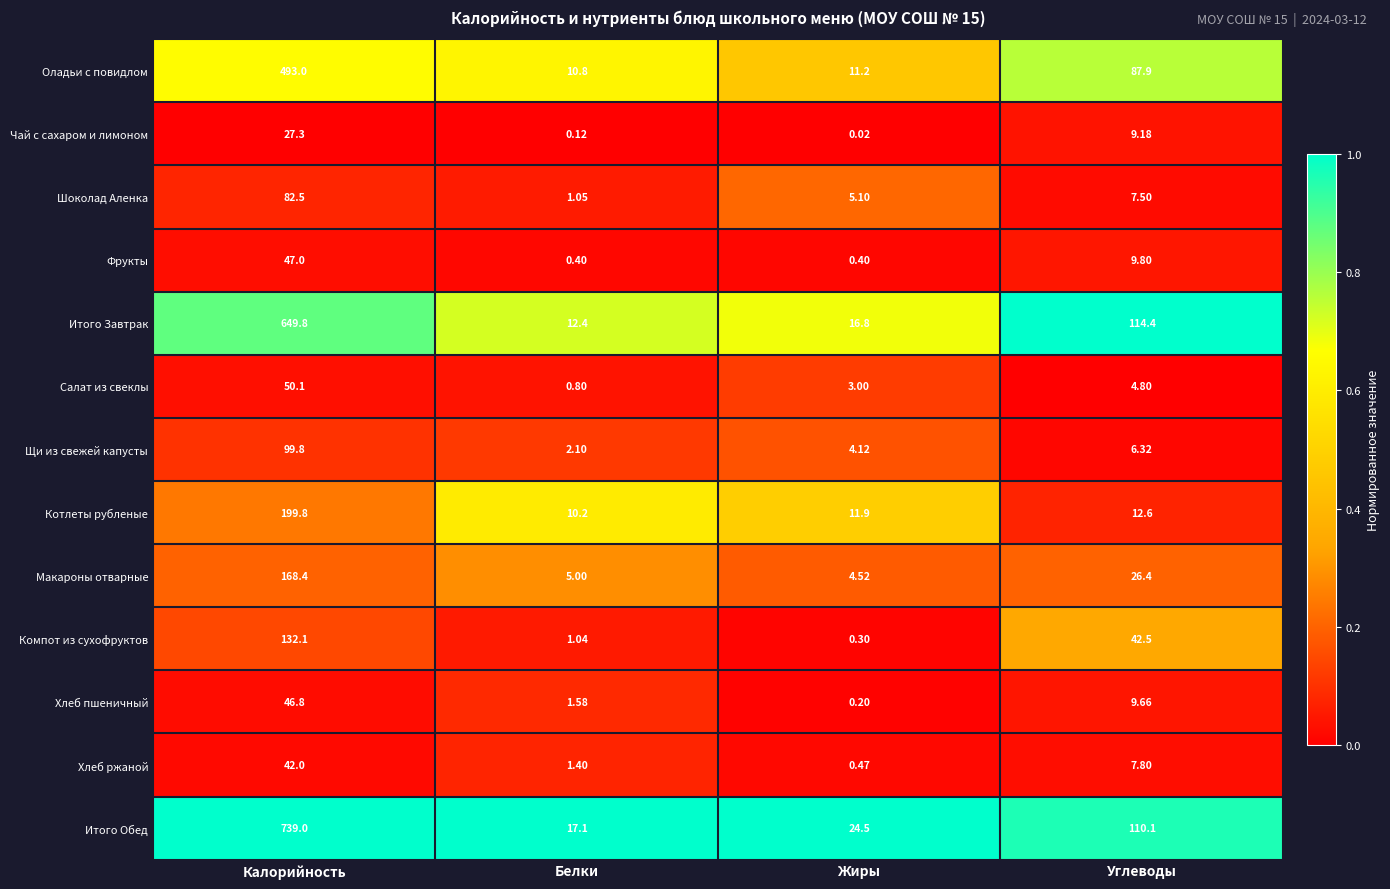

At which category does the chart reach its minimum across all series?

Жиры